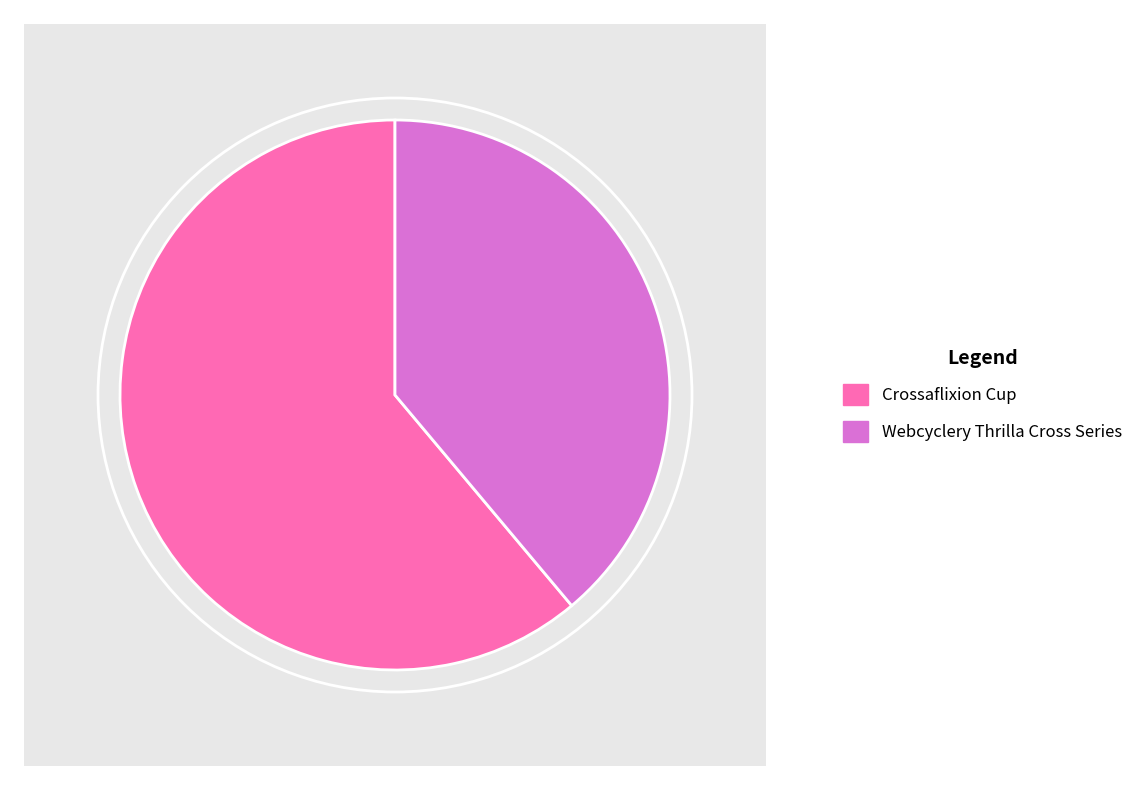

Does Webcyclery Thrilla Cross Series account for over 50% of the chart?

No